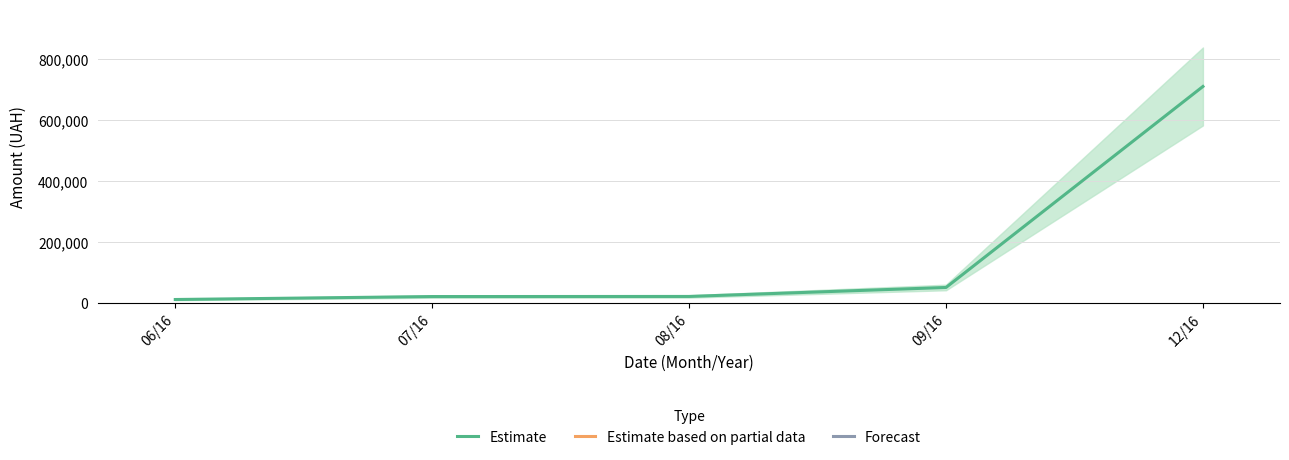

How many distinct data groups are displayed?

1